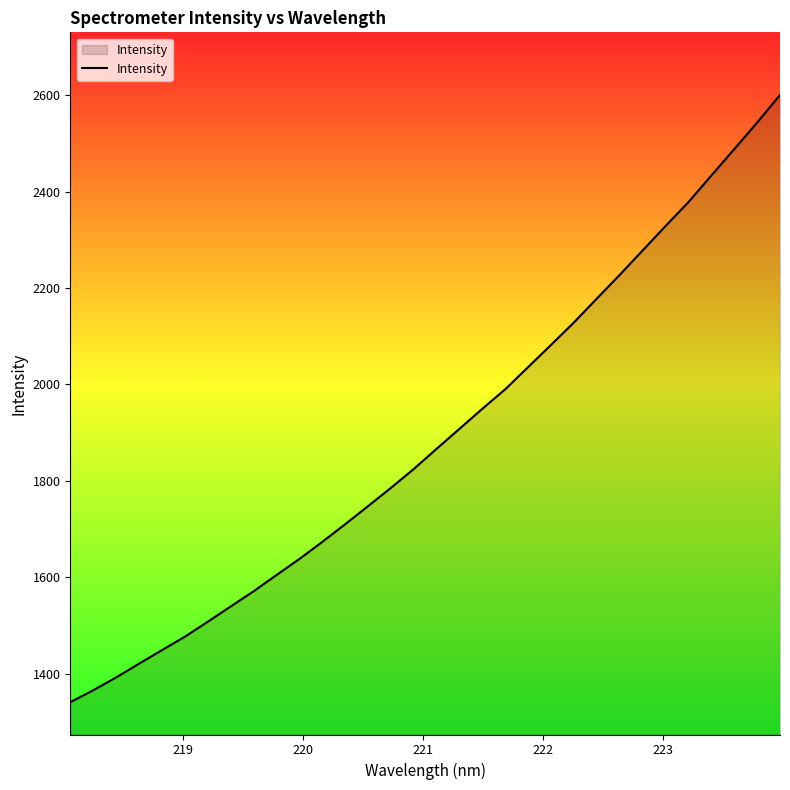

What is the difference between the maximum and minimum values?

1259.6